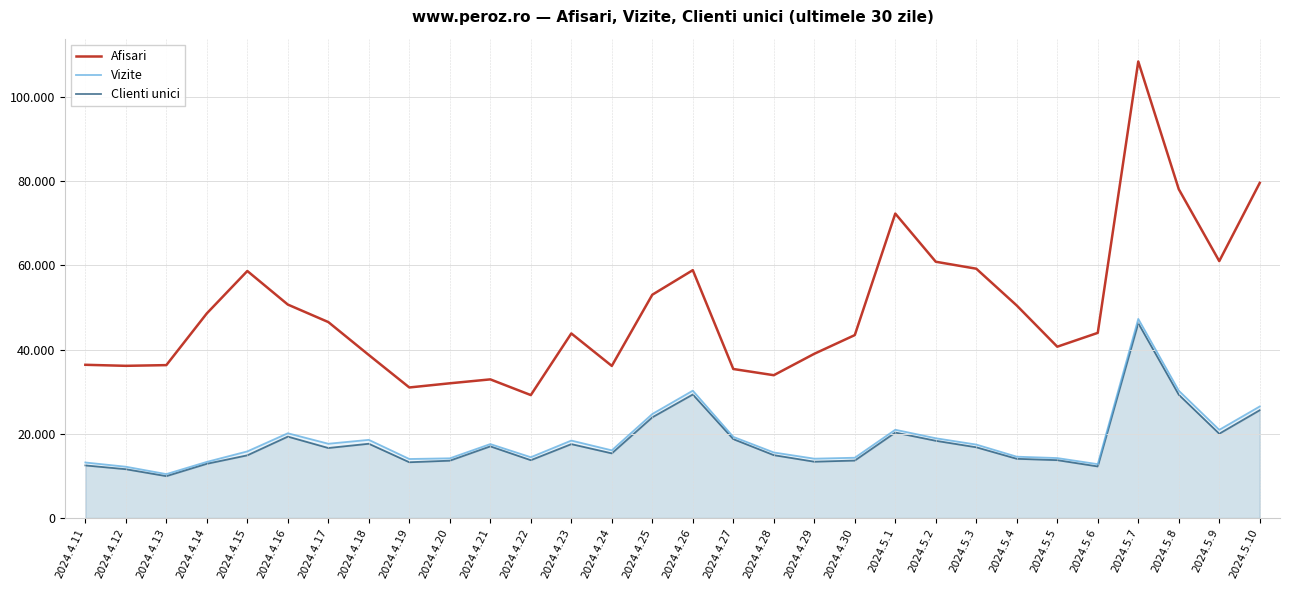

At which category is the sum across all series the highest?

2024.5.7